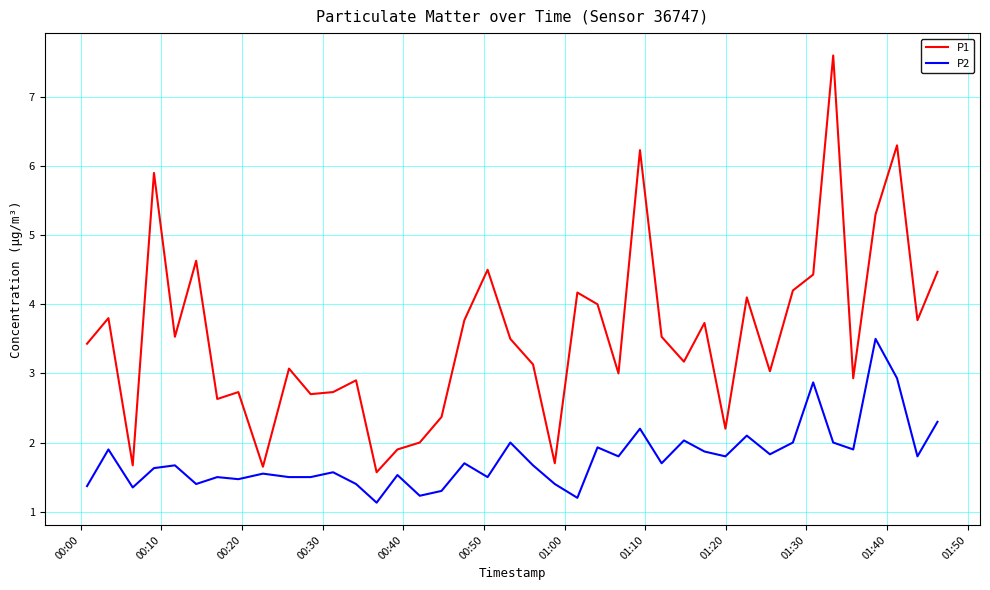

What is the difference between the maximum and minimum values in the P1 series?

6.0